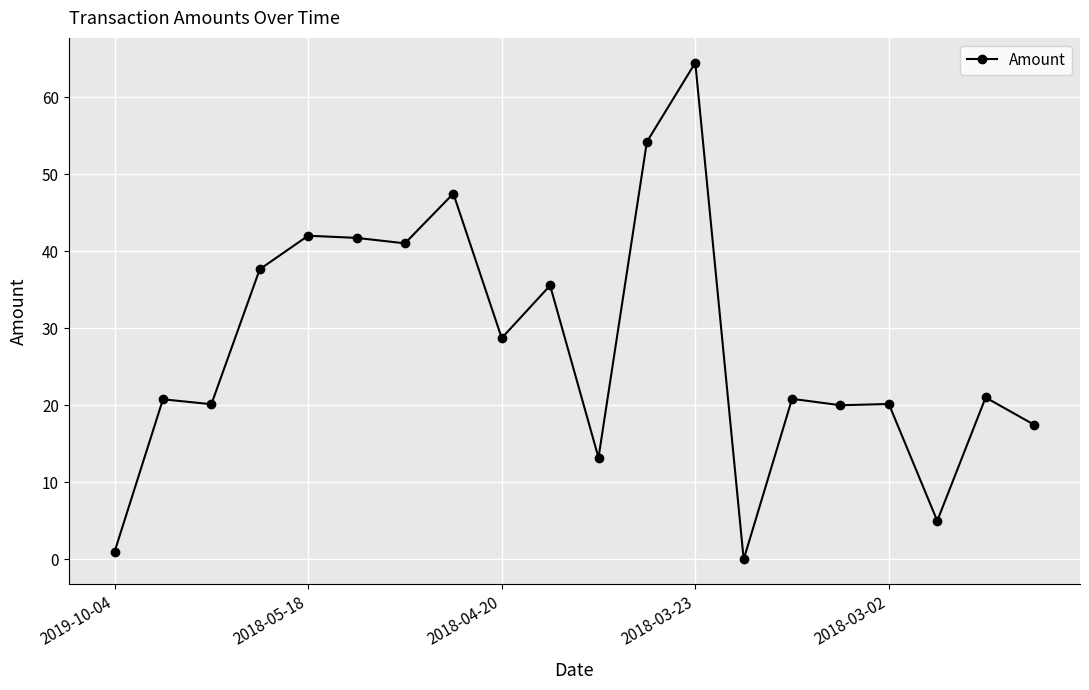

What is the sum of all values?

552.4